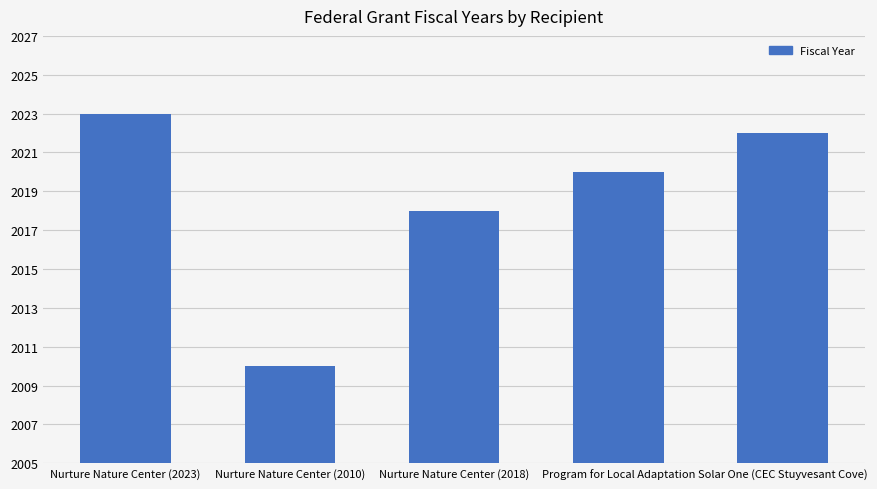

Rank the categories by value from lowest to highest.

Nurture Nature Center (2010), Nurture Nature Center (2018), Program for Local Adaptation, Solar One (CEC Stuyvesant Cove), Nurture Nature Center (2023)